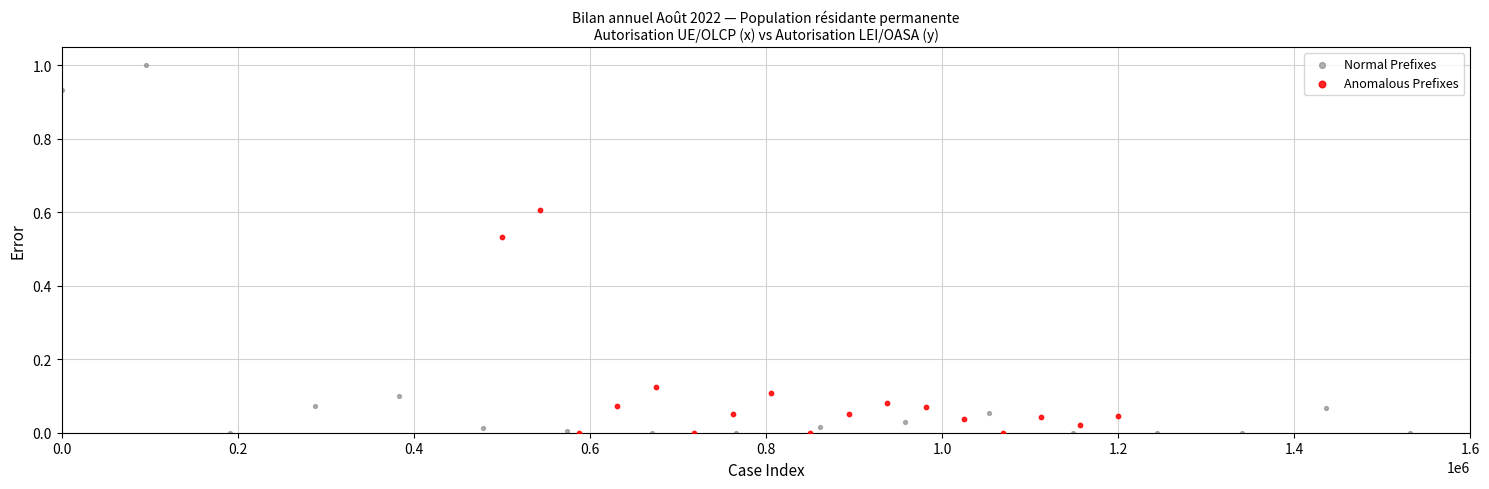

Which series reaches the maximum Y coordinate?

Normal Prefixes